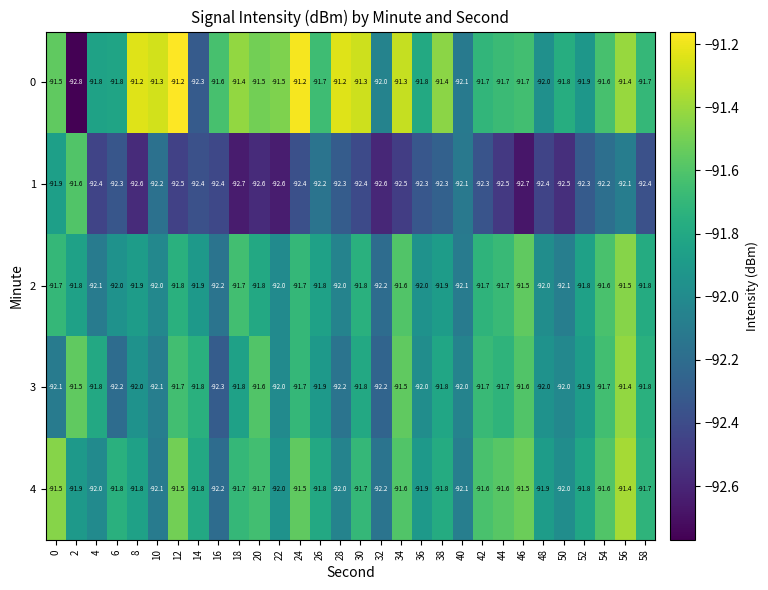

The value of 1 at 34 is -21.1. True or false?

False